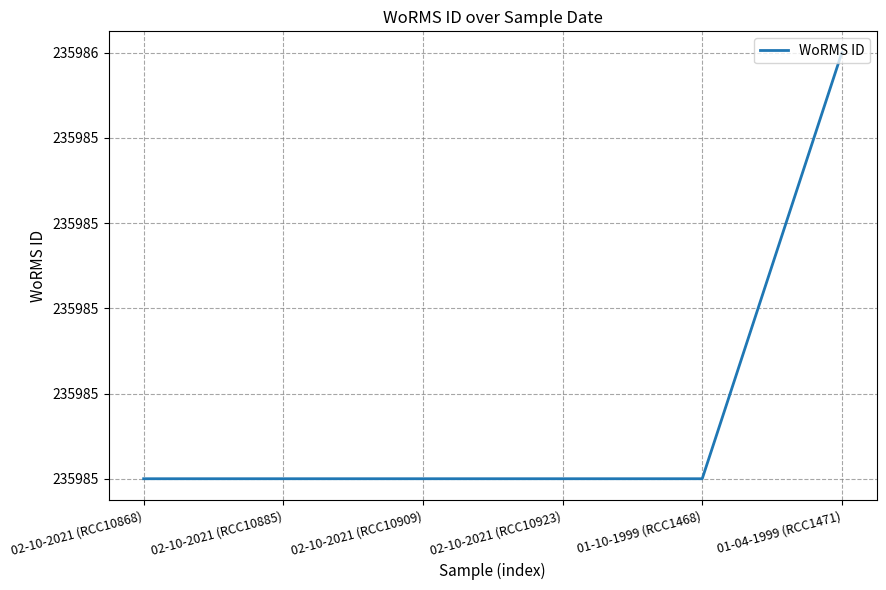

True or false: the data has more than 2 interior local peaks.

False